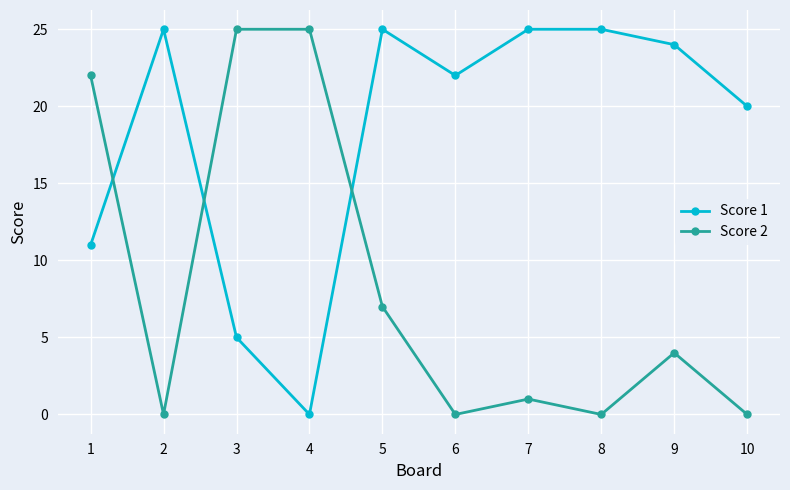

Is it true that Score 1 equals 25 at 8?

True